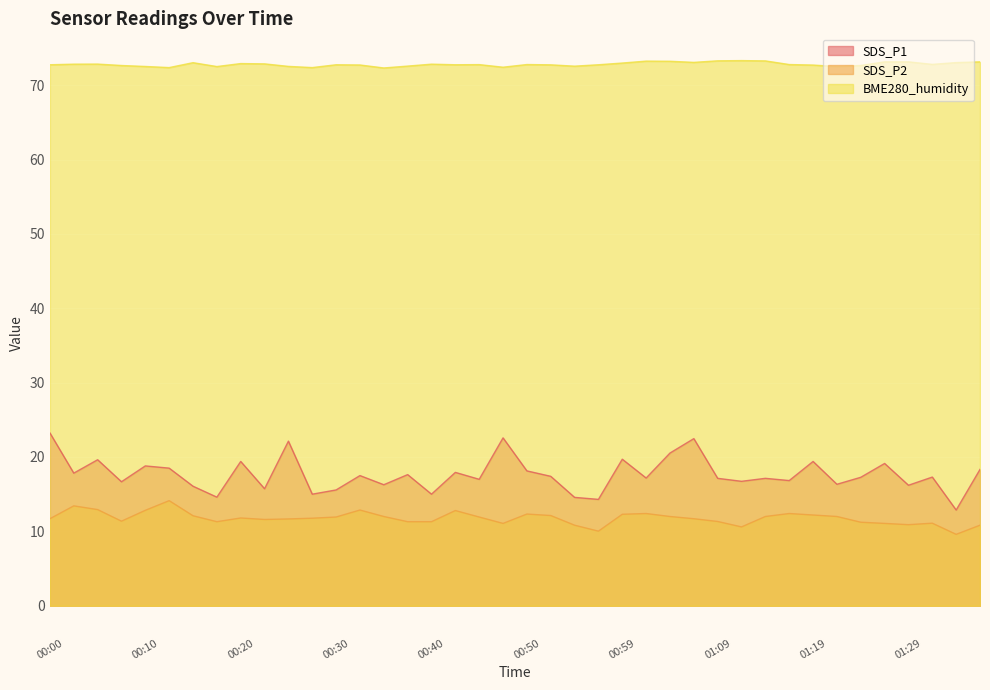

Which category has the lowest value in the SDS_P2 series?

01:34